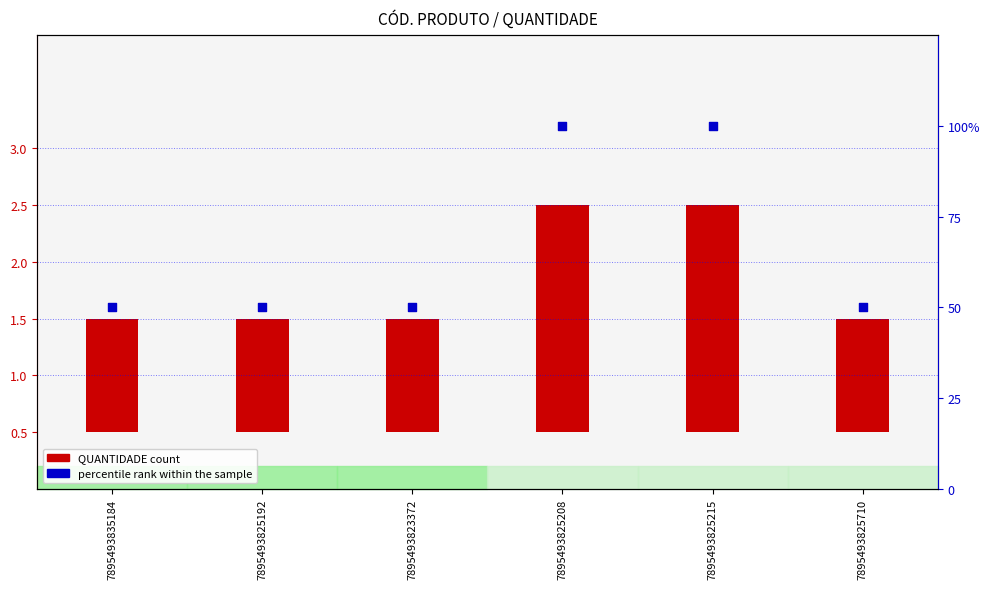

Which series reaches the maximum Y coordinate?

percentile rank within the sample